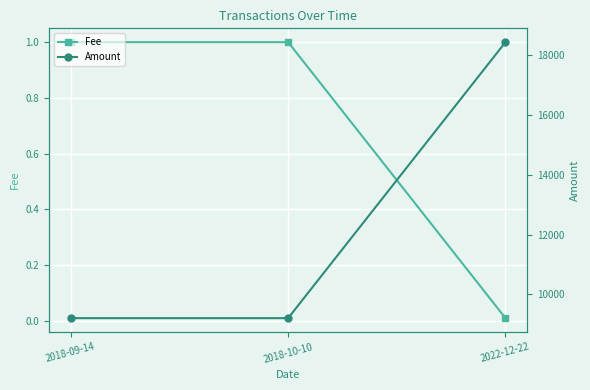

What is the label of the 1st point from the left?

2018-09-14